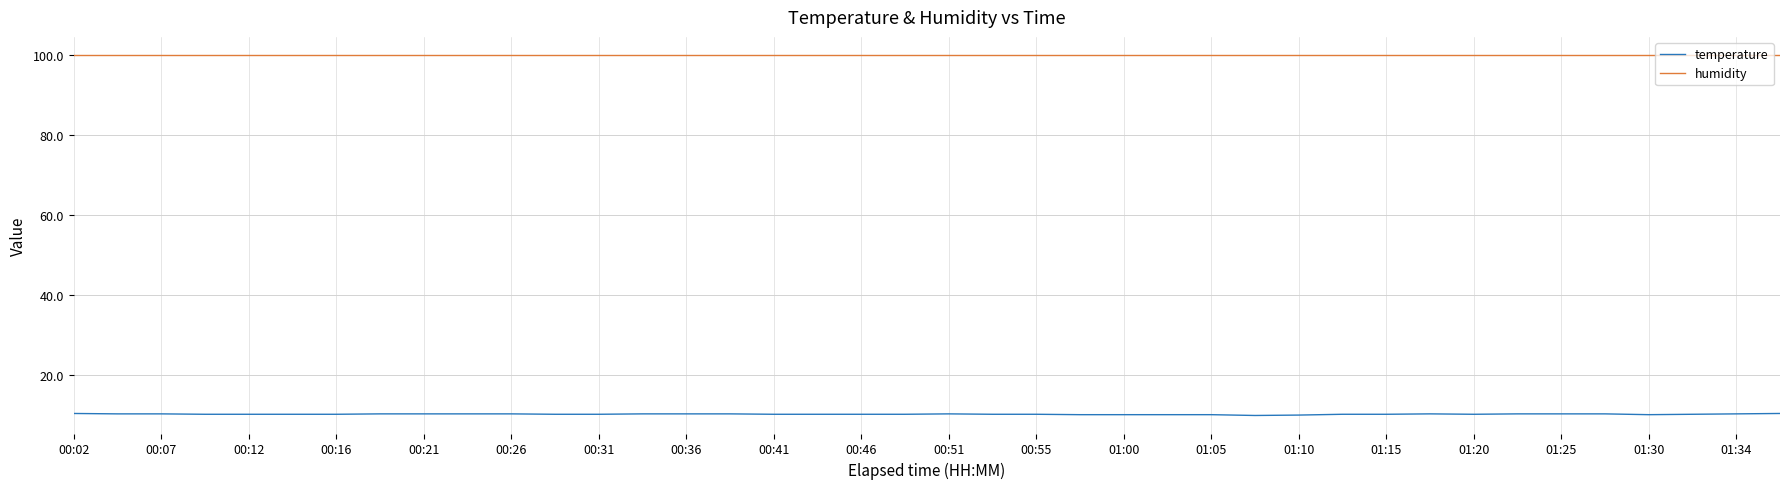

True or false: temperature and humidity cross at least once.

False